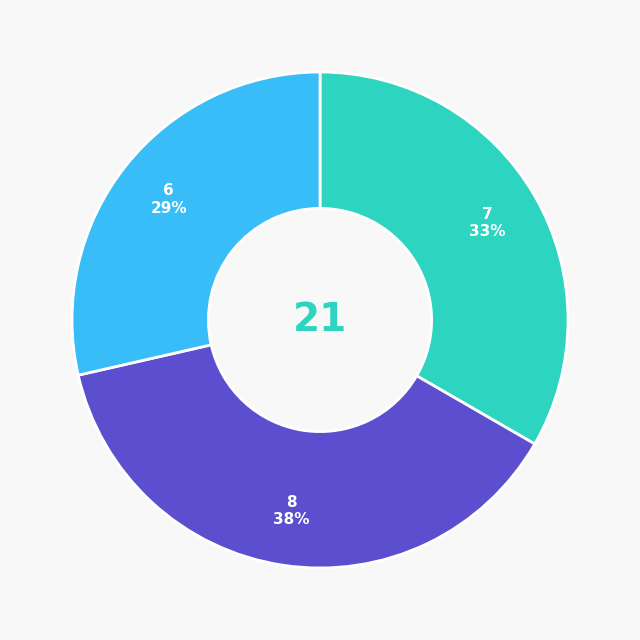

Is there a majority slice in this chart?

No